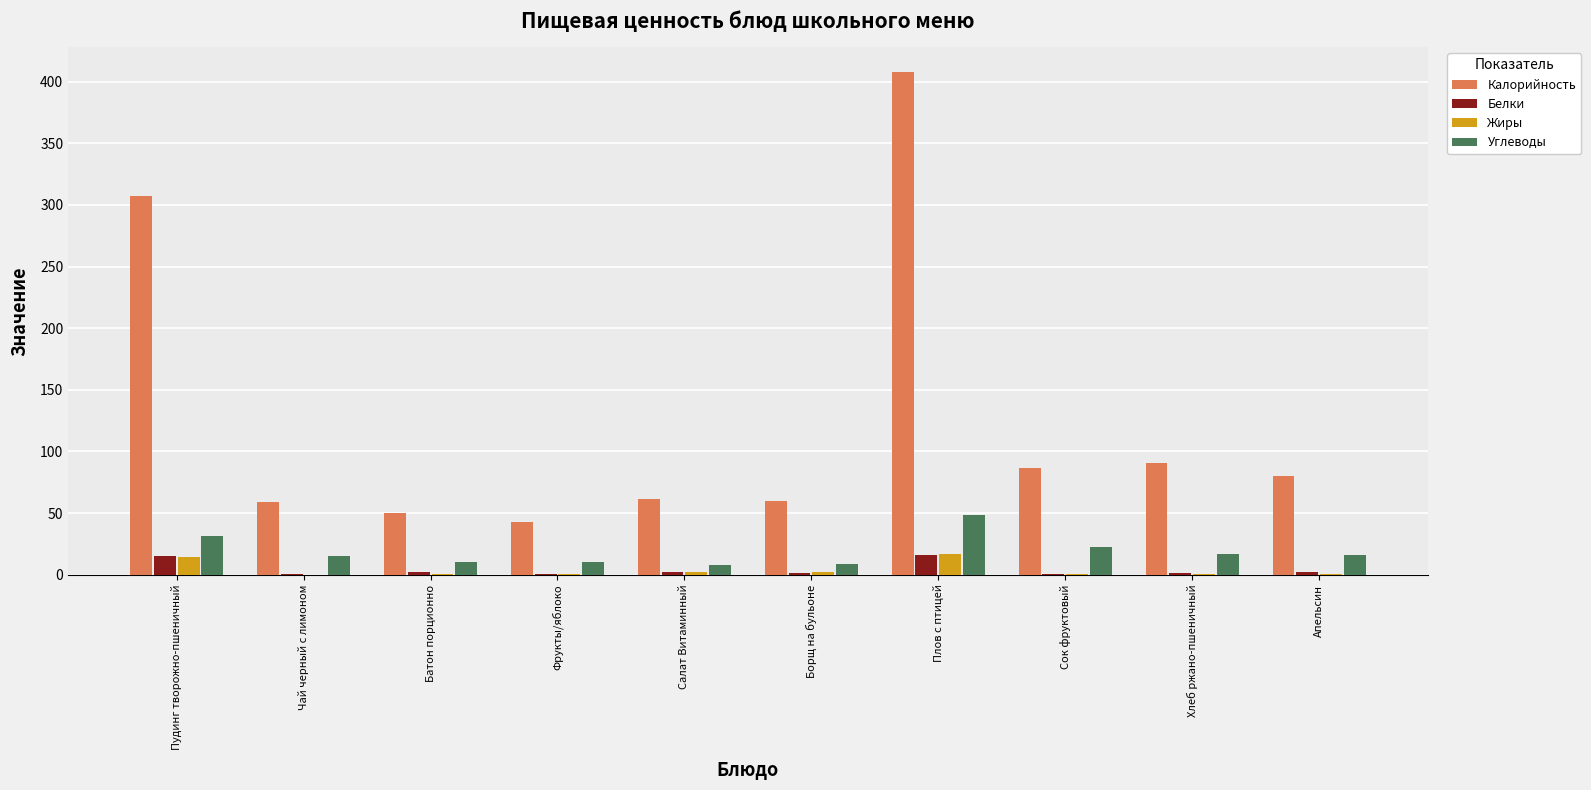

What is the total value across all series at Чай черный с лимоном?

74.1